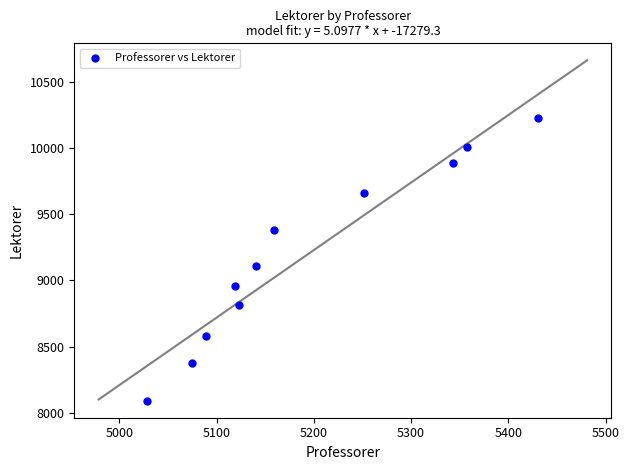

What is the range of X values (max minus min)?

402.3